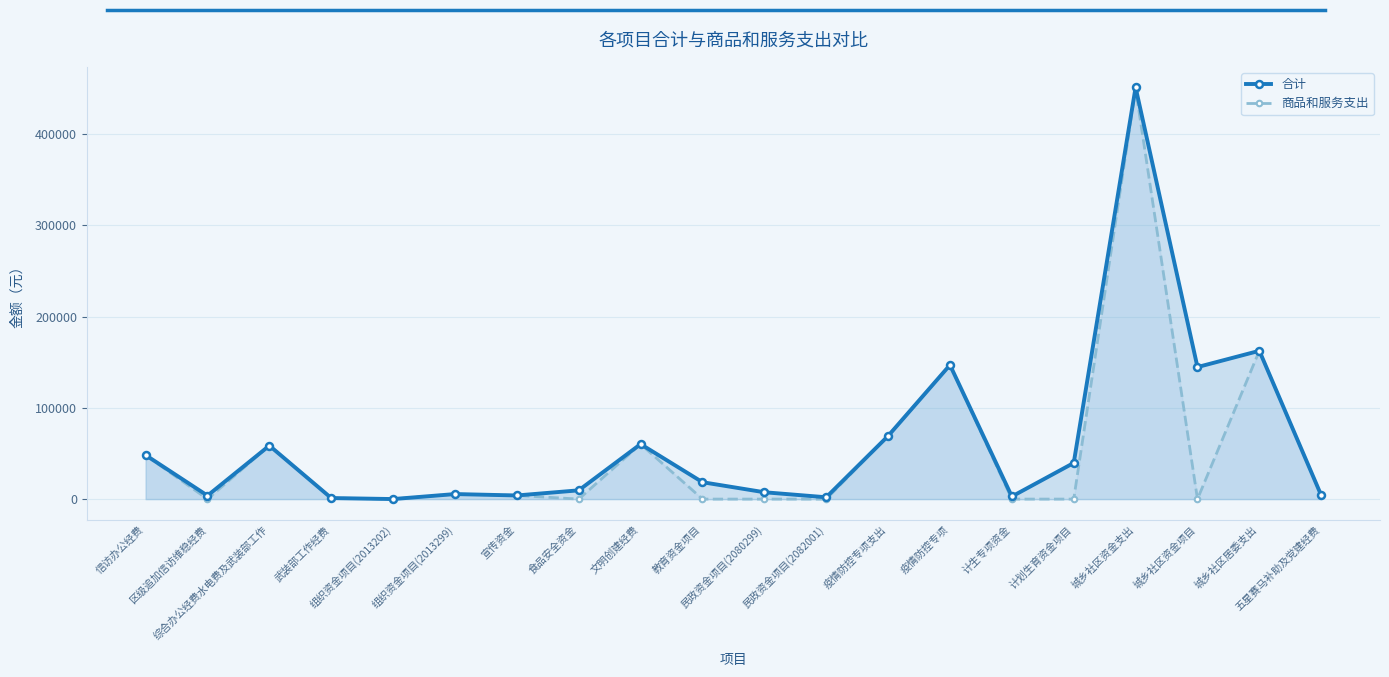

What is the difference between the second highest and minimum values in the 合计 series?

162408.2